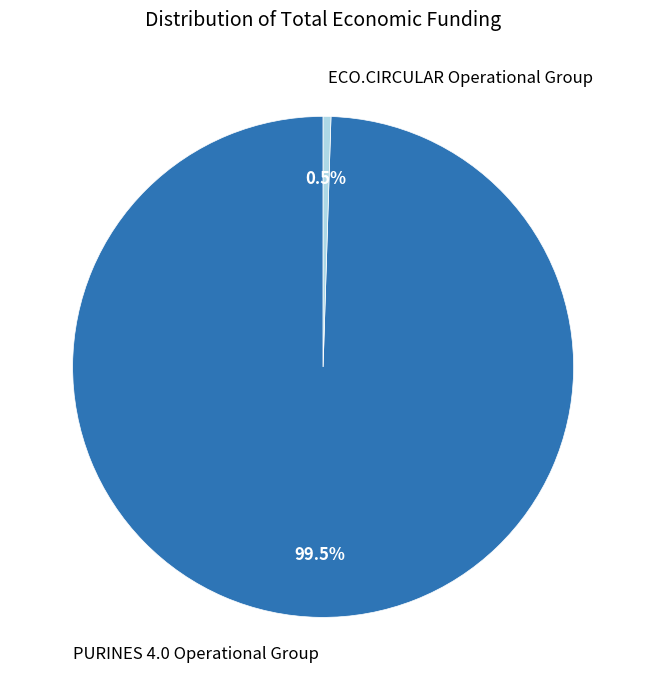

Count the number of slices in the pie.

2